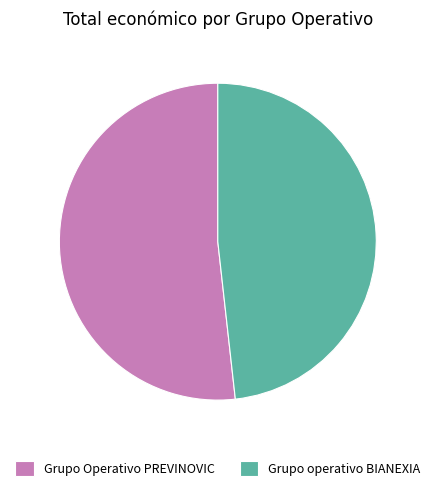

Which category has the biggest portion of the pie?

Grupo Operativo PREVINOVIC